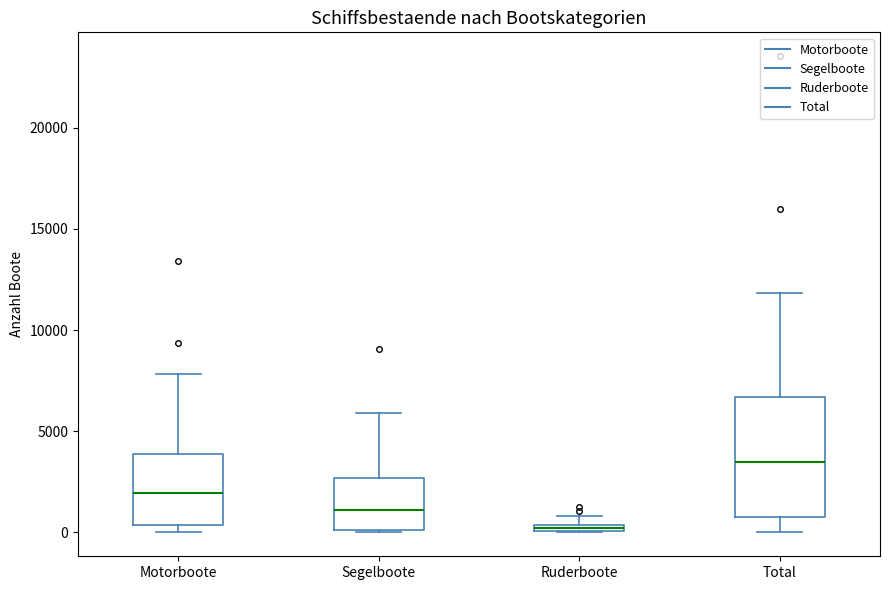

Which box's median line is the highest?

Total